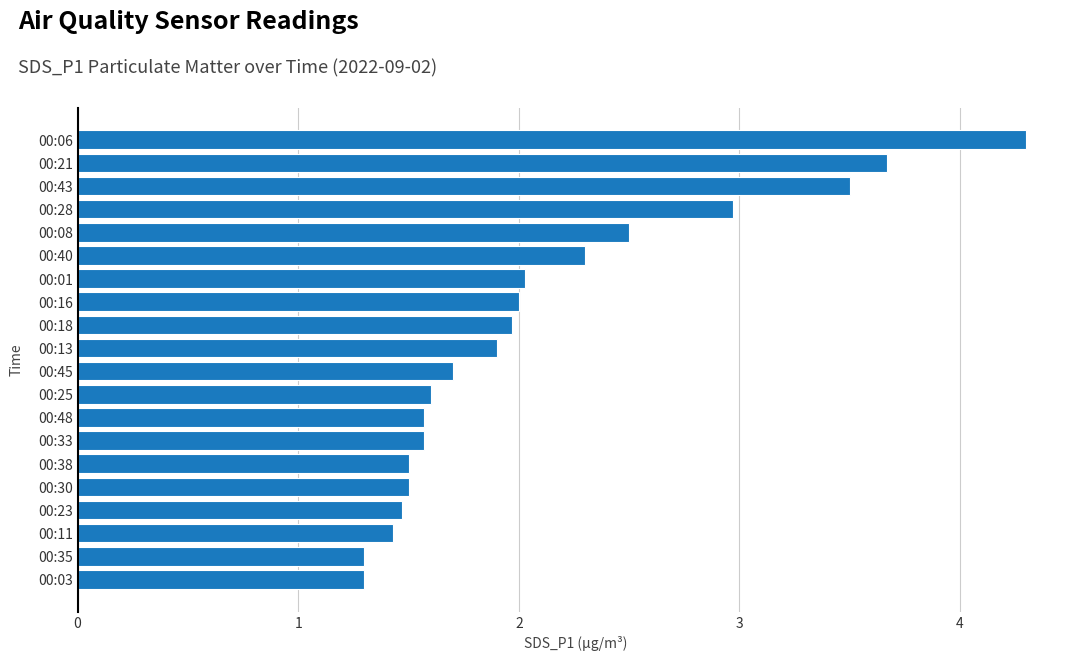

True or false: the data shows 2.3 at 00:40.

True